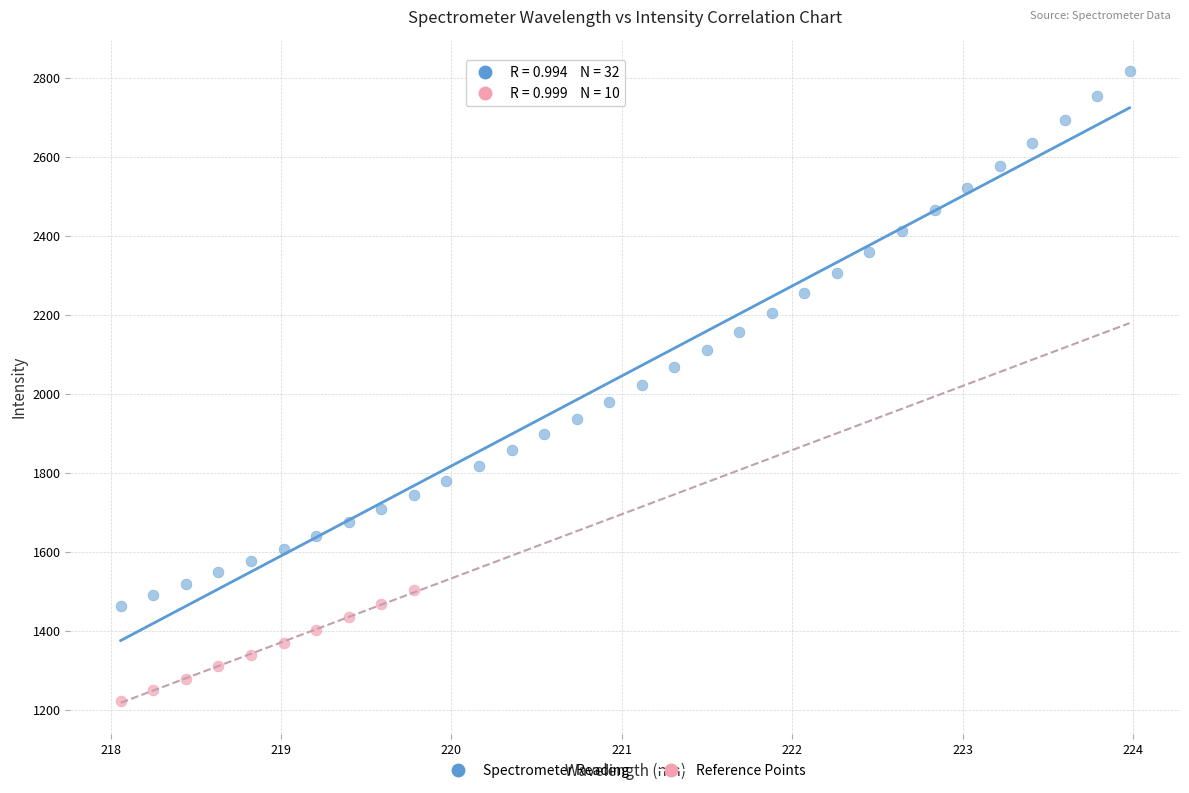

Which series contains the highest Y value?

Spectrometer Reading